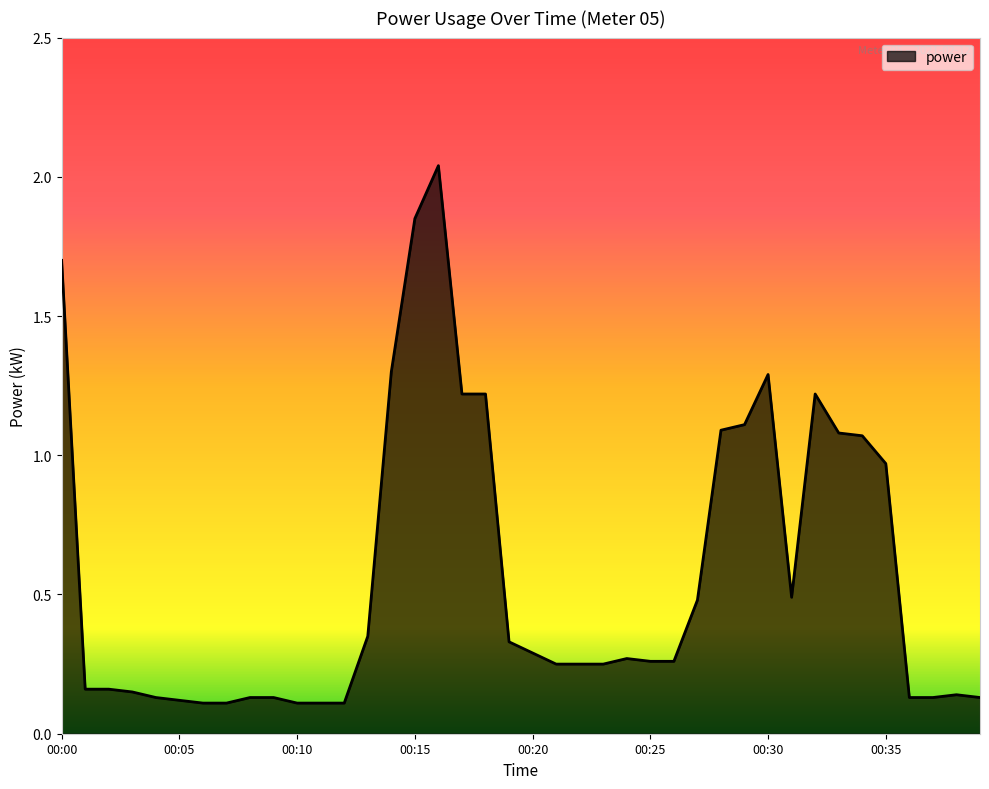

How many interior local peaks (higher than both neighbors) does the data have?

5